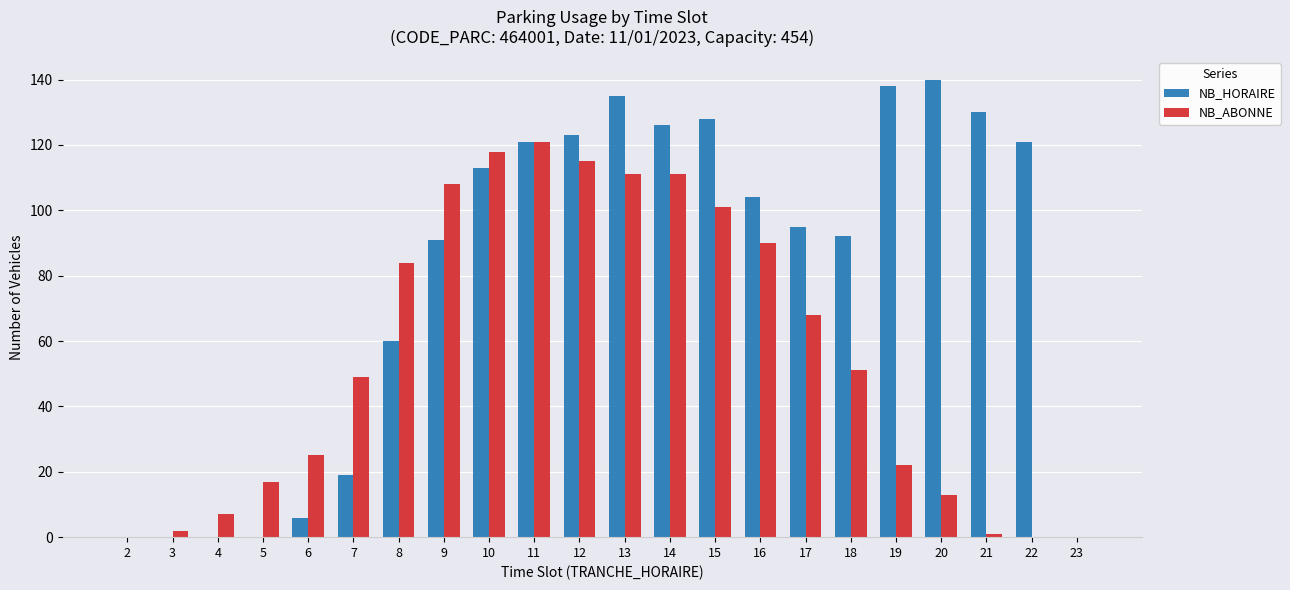

Between 10 and 22, which series saw the biggest shift?

NB_ABONNE